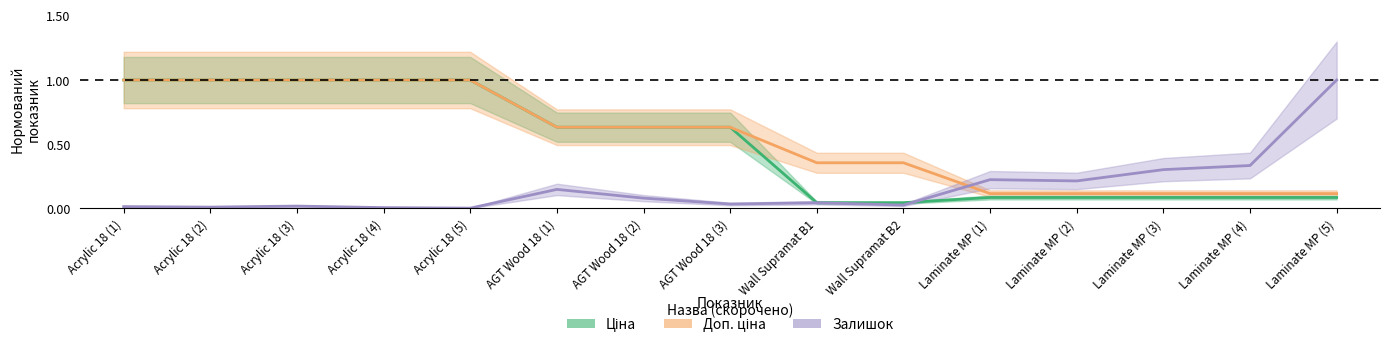

How many lines are shown in the chart?

3